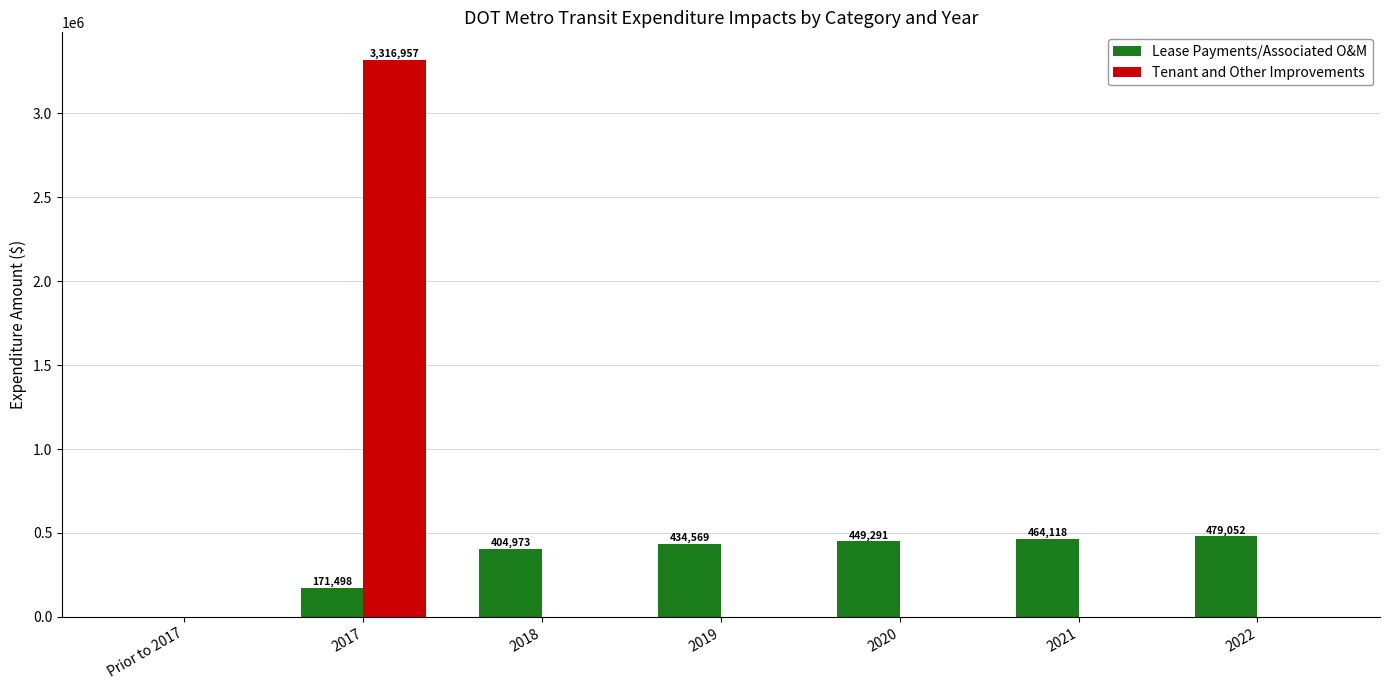

Which series changed the most between 2020 and 2022?

Lease Payments/Associated O&M